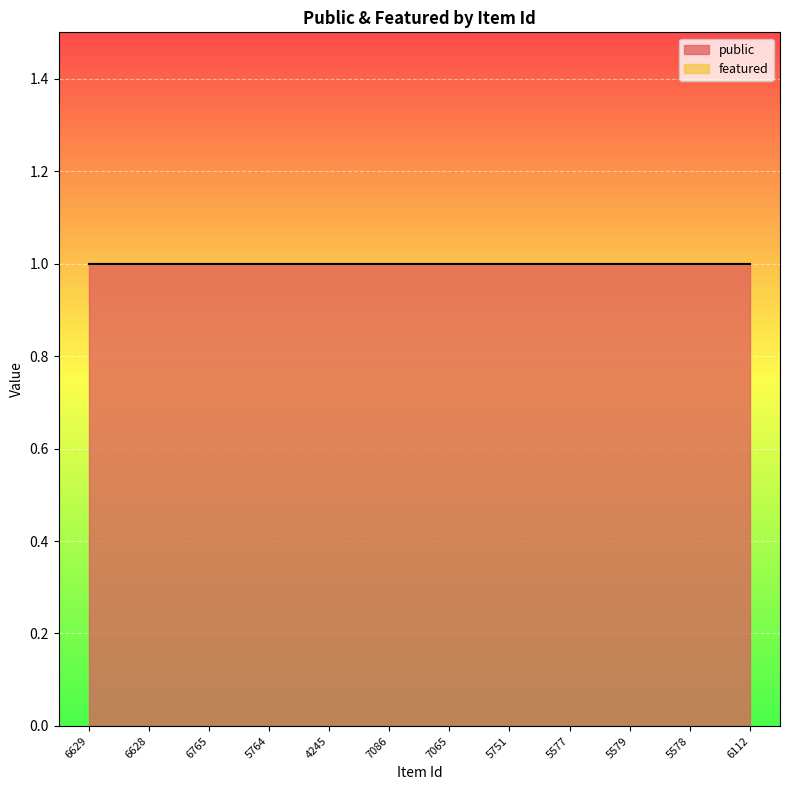

Rank the series at 5751 from highest to lowest value.

public, featured